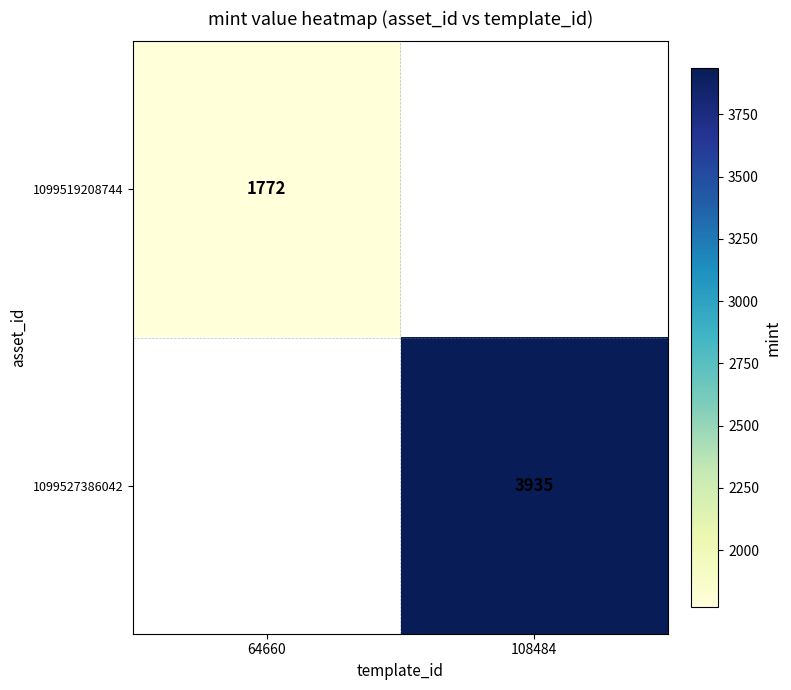

True or false: 1099519208744 has a value of 3170 at 64660.

False